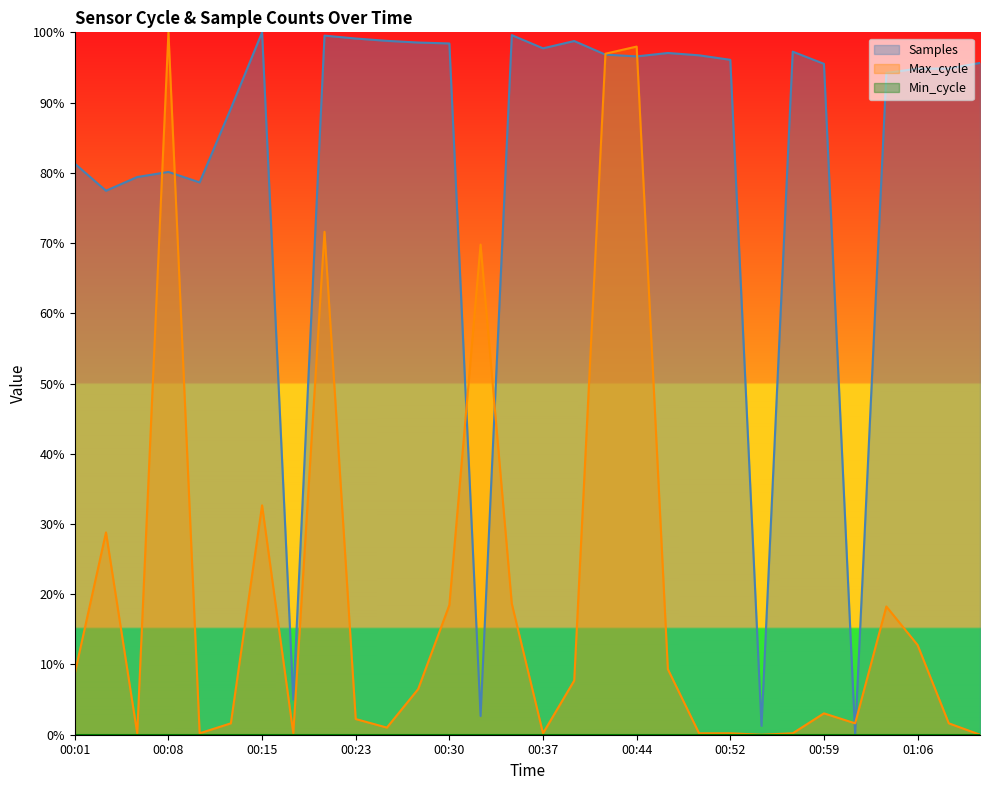

What is the maximum value shown in the chart?

1.0